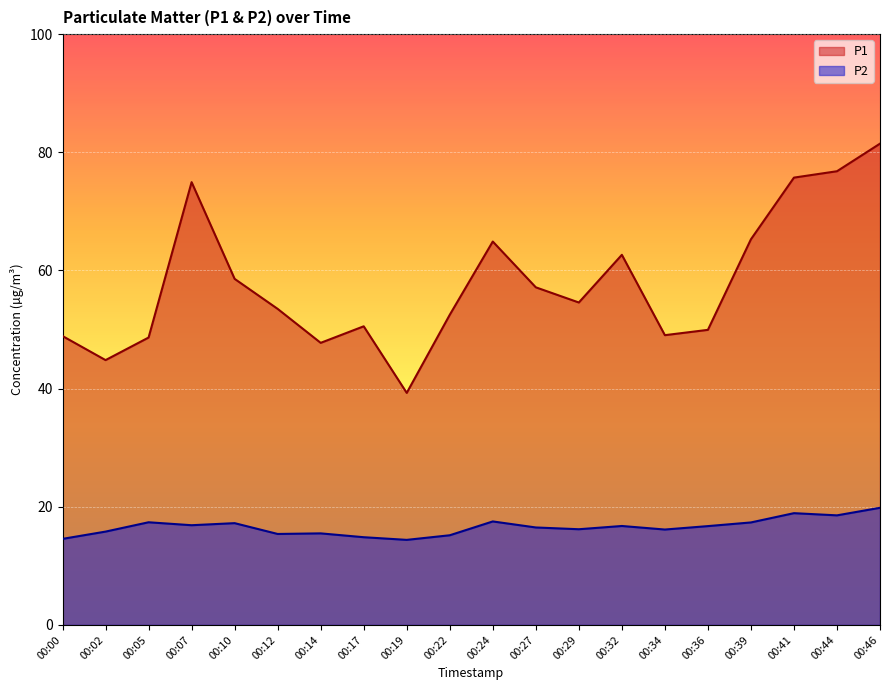

True or false: P1 has a value of 65.3 at 00:39.

True